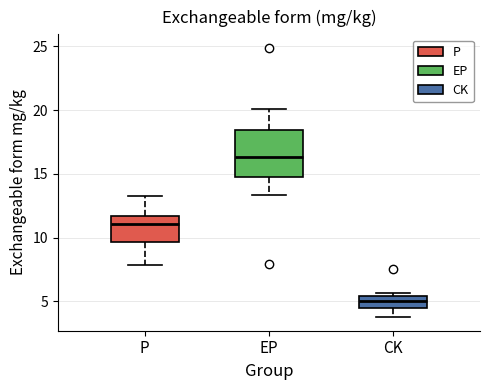

Reading left to right, transcribe this box plot: for each box, give where its median line is, the range the box spans, and where its two whiskers end, as read against the y-axis. The values are not printed on the chart, so give them approximately, as read against the axis.

P: median 11.0, box 9.5 to 11.5, whiskers 8.0 to 13.5
EP: median 16.5, box 14.5 to 18.5, whiskers 13.5 to 20.0
CK: median 5.0, box 4.5 to 5.5, whiskers 4.0 to 5.5 (just above the box's upper edge)